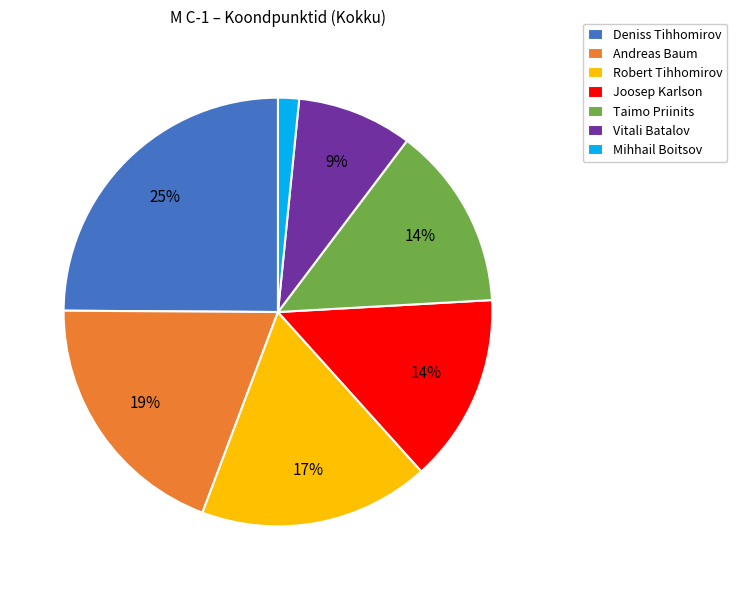

Approximately how many times larger is the value at Taimo Priinits compared to Robert Tihhomirov?

0.8